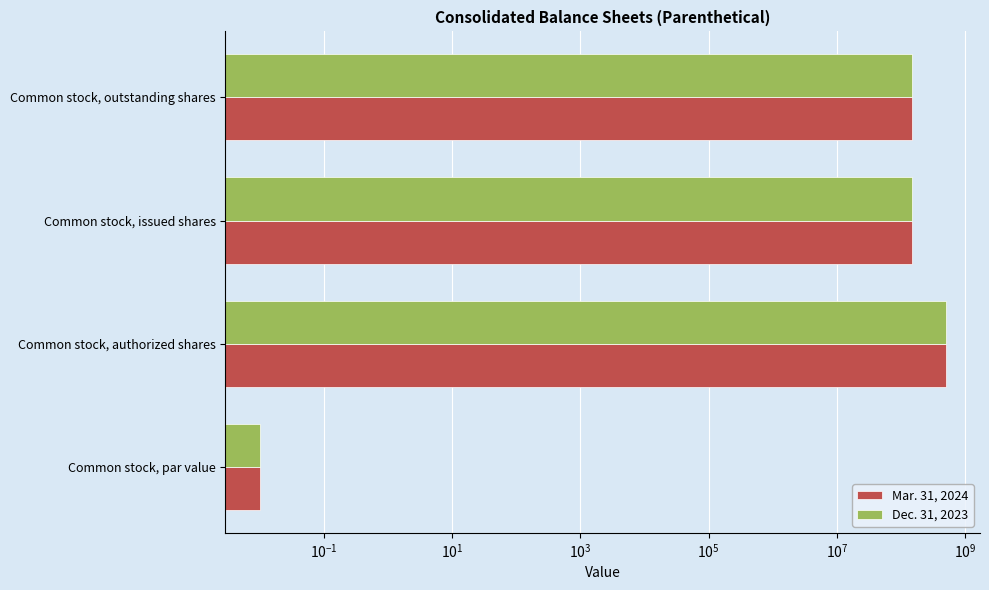

Which has a higher value, Common stock, authorized shares or Common stock, par value?

Common stock, authorized shares